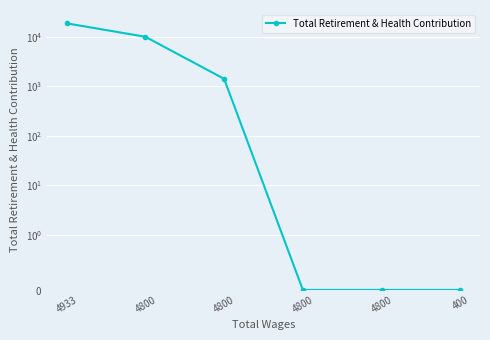

Reading left to right, list all the values displayed in this chart.

4933=18656	4800=9981	4800=1413	4800=0	4800=0	400=0